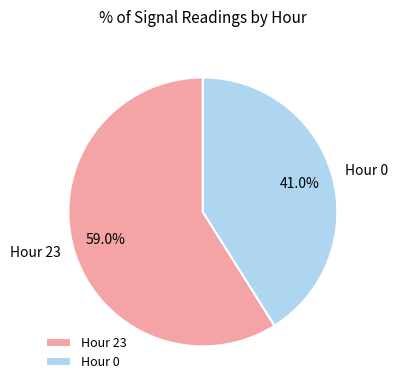

Combined, do Hour 23 and Hour 0 account for over 50%?

Yes